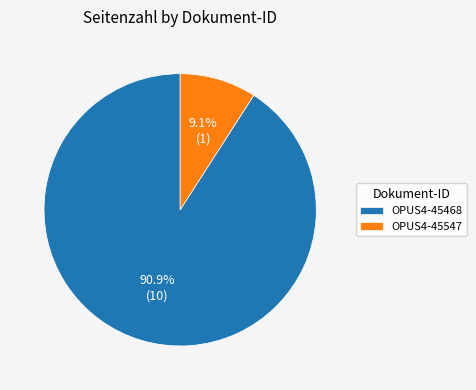

What is the total percentage of OPUS4-45547 and OPUS4-45468?

100.0%